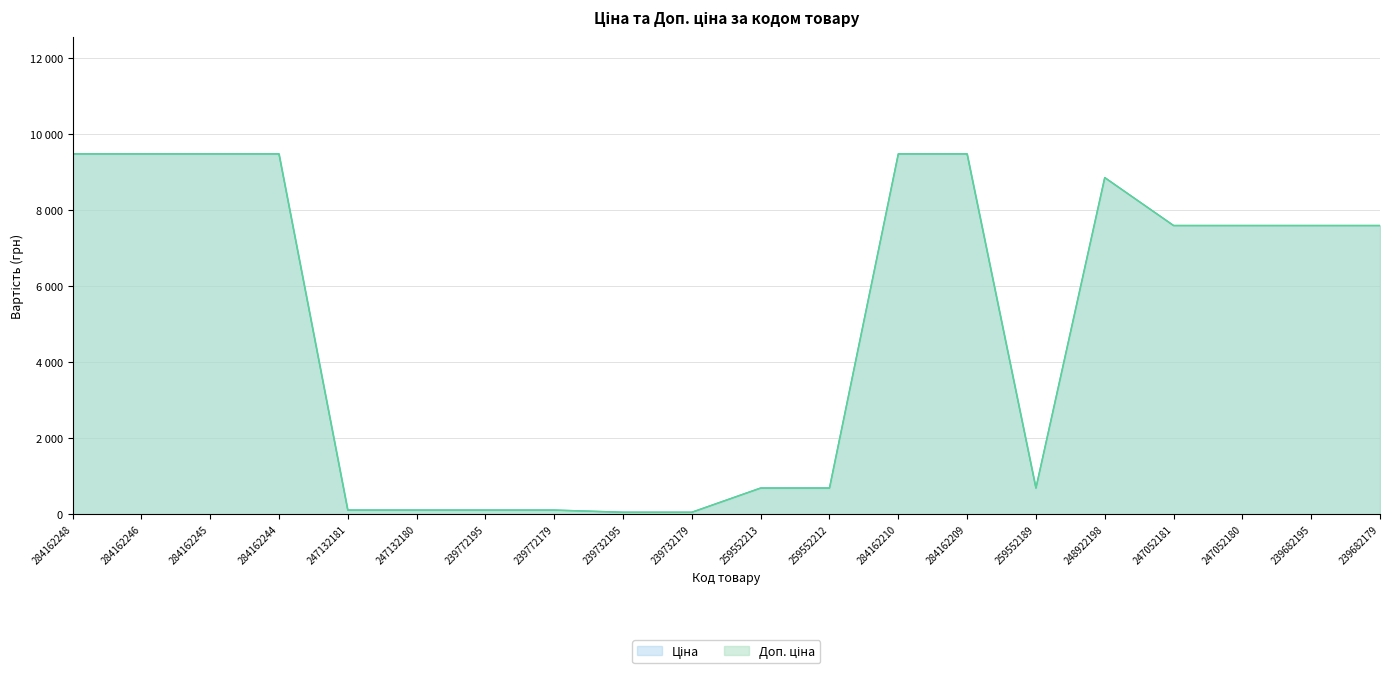

Reading left to right, what are all the values shown in this chart?

284162248=9480.1	284162246=9480.1	284162245=9480.1	284162244=9480.1	247132181=114.1	247132180=114.1	239772195=114.1	239772179=114.1	239732195=57.0	239732179=57.0	259552213=693.7	259552212=693.7	284162210=9480.1	284162209=9480.1	259552189=693.7	248922198=8856.7	247052181=7596.5	247052180=7596.5	239682195=7596.5	239682179=7596.5